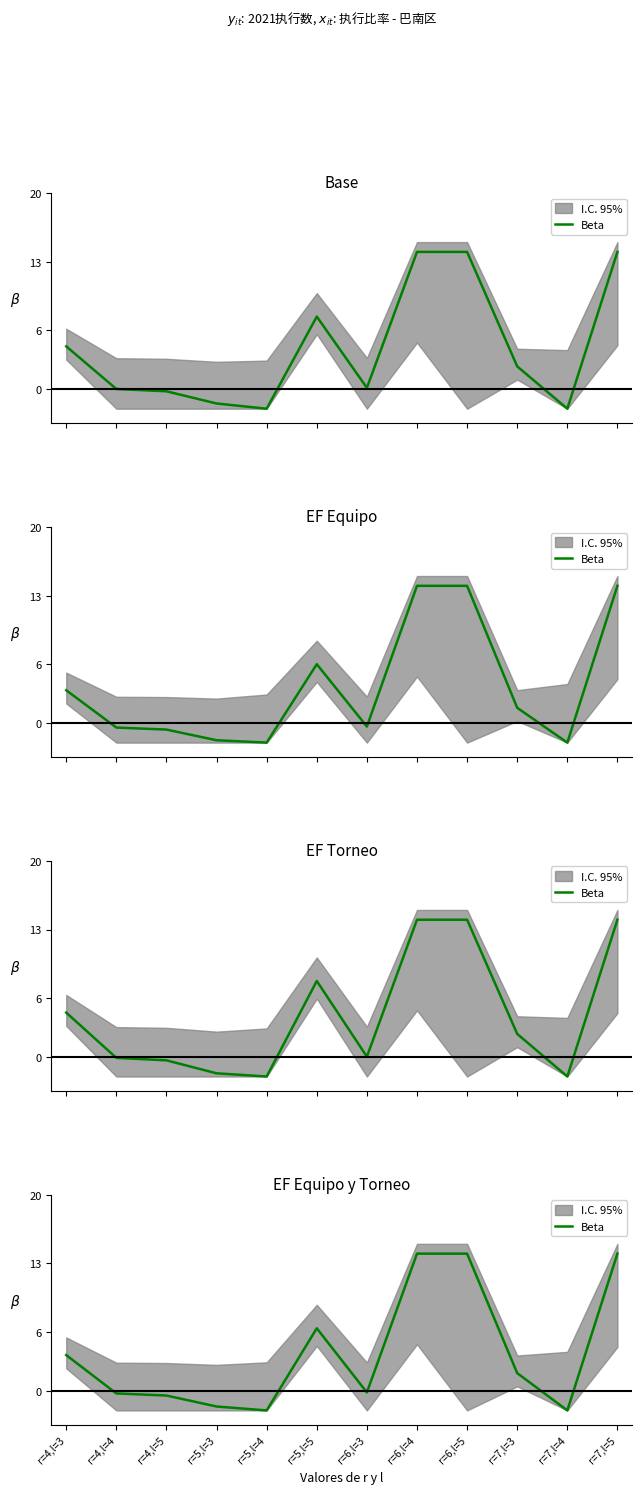

The value at r=7,l=5 is 14.0. True or false?

True